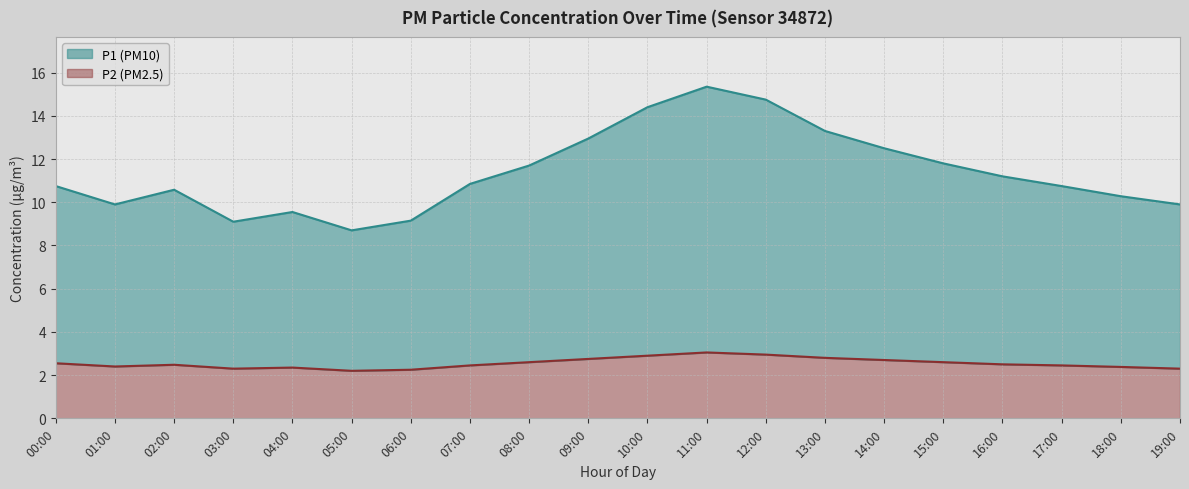

List the series in order of their peak value, lowest first.

P2, P1